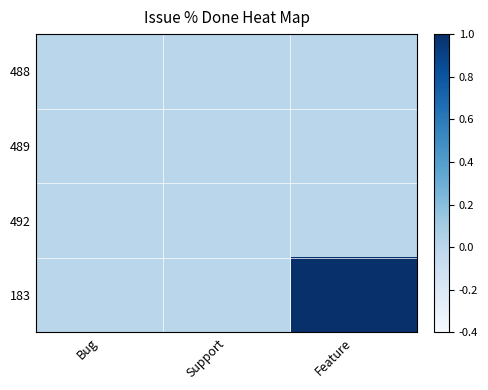

How many categories are shown in the chart?

3